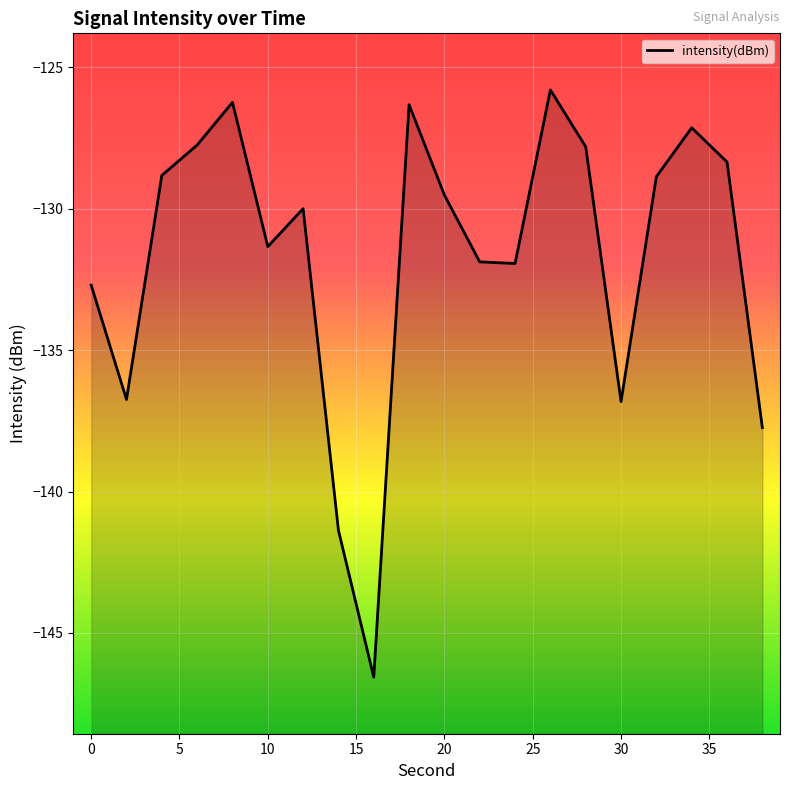

What is the minimum value shown in the chart?

-146.6